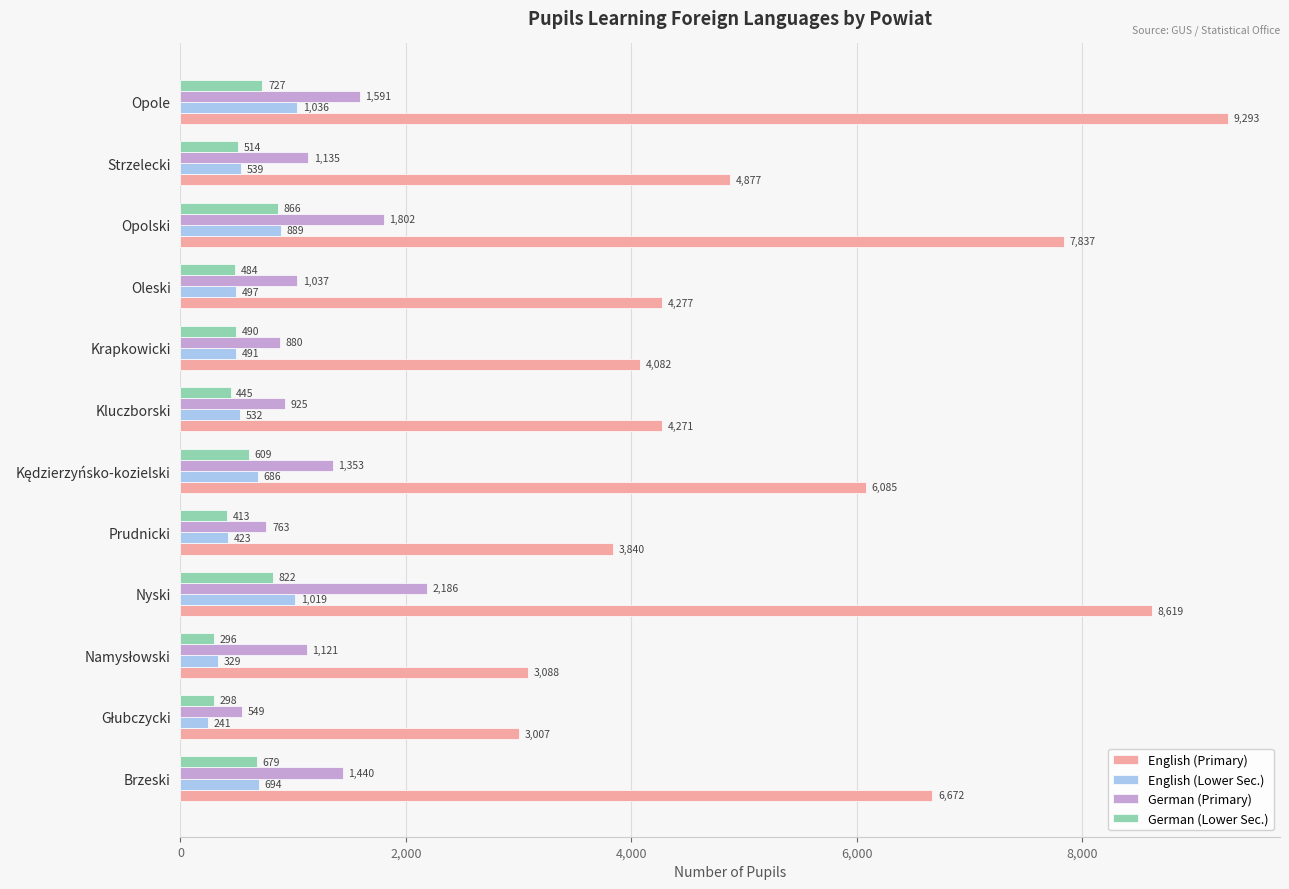

What is the difference between the highest and lowest values at Nyski?

7797